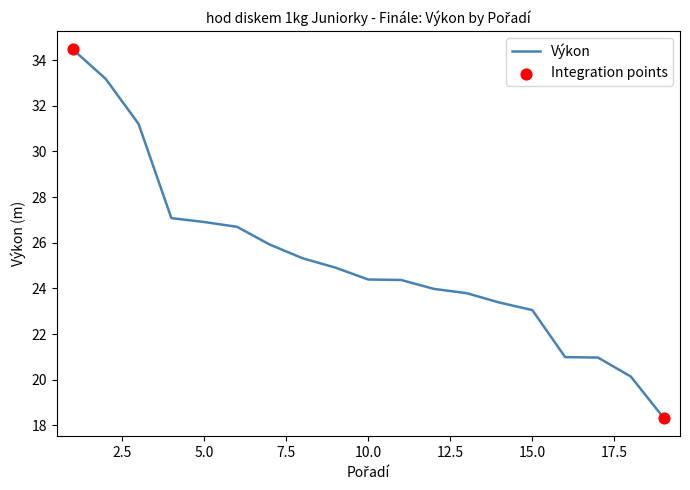

What is the minimum value shown in the chart?

18.3